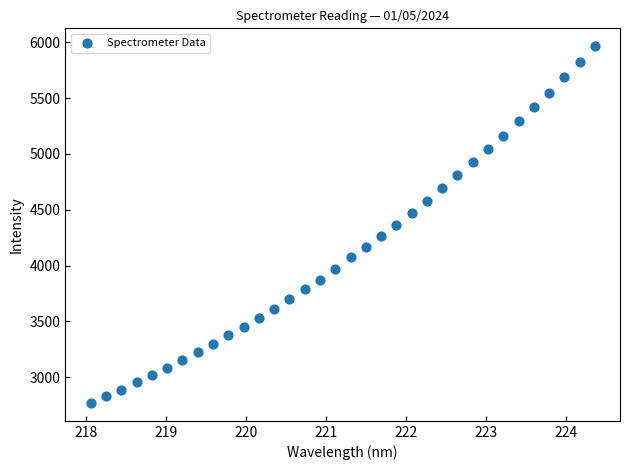

What is the range of X values (max minus min)?

6.3